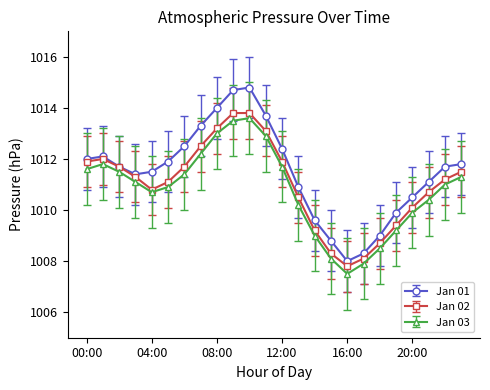

How many interior local peaks does the Jan 03 series have?

2